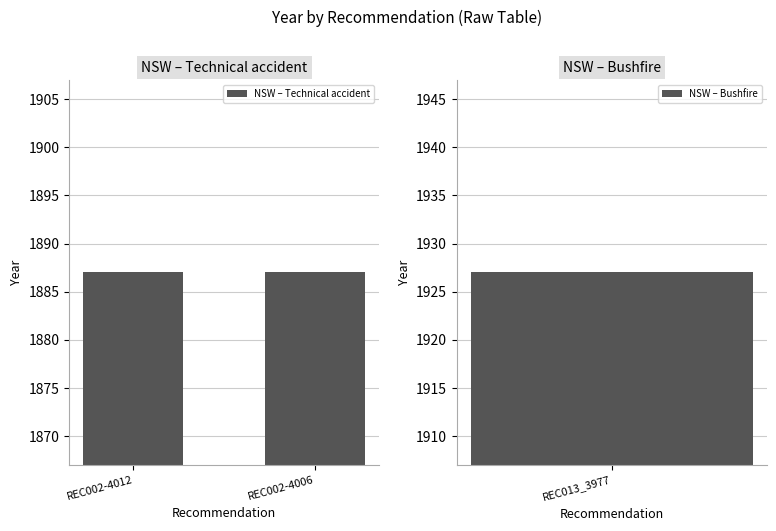

Reading left to right, list all the values displayed in this chart.

1887	1887	1927